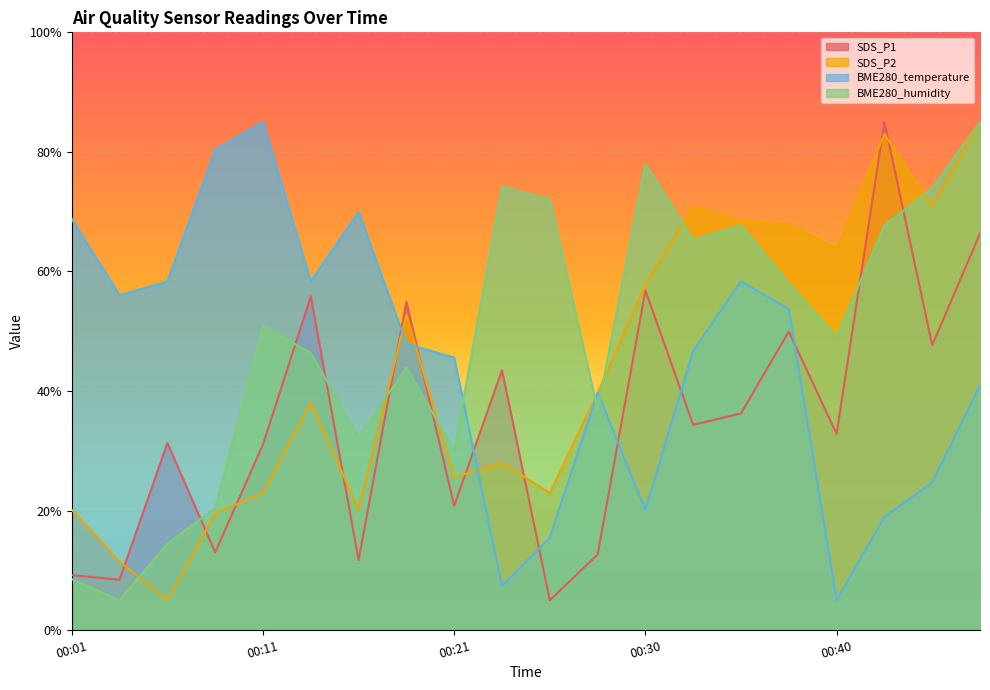

What is the total value across all series at 00:18?

199.5